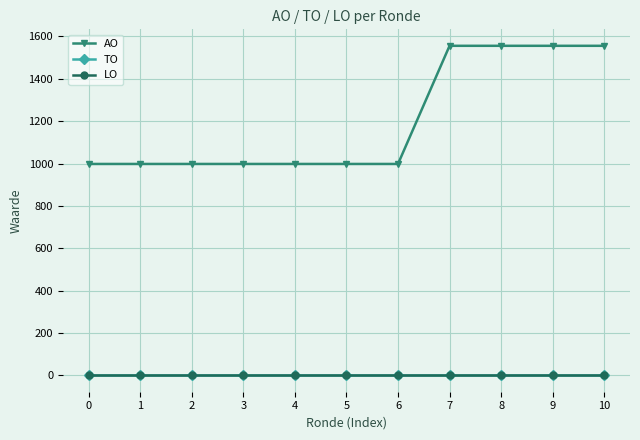

What is the difference between the highest and lowest values at 0?

998